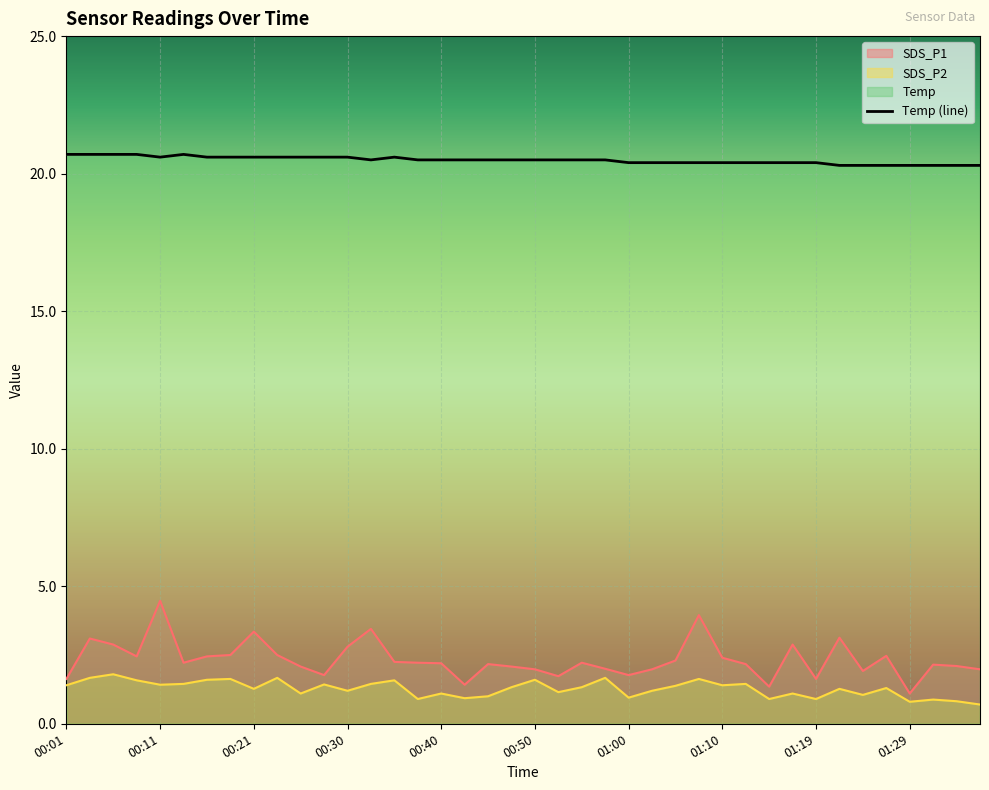

In SDS_P2, how many points are lower than both neighbors (excluding endpoints)?

13